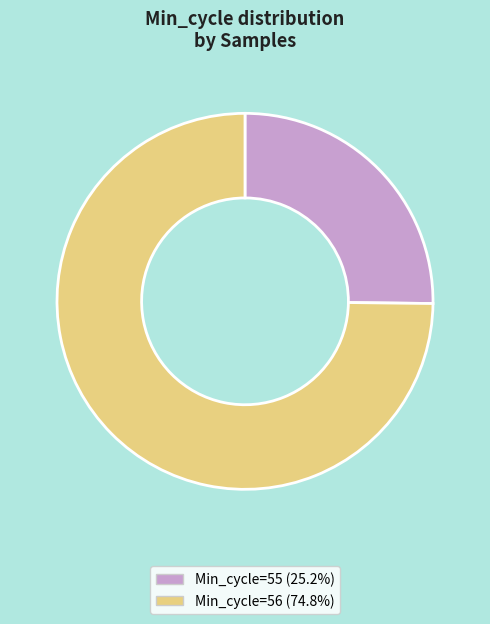

What is the ratio of the value at Min_cycle=55 (25.2%) to the value at Min_cycle=56 (74.8%)?

0.3